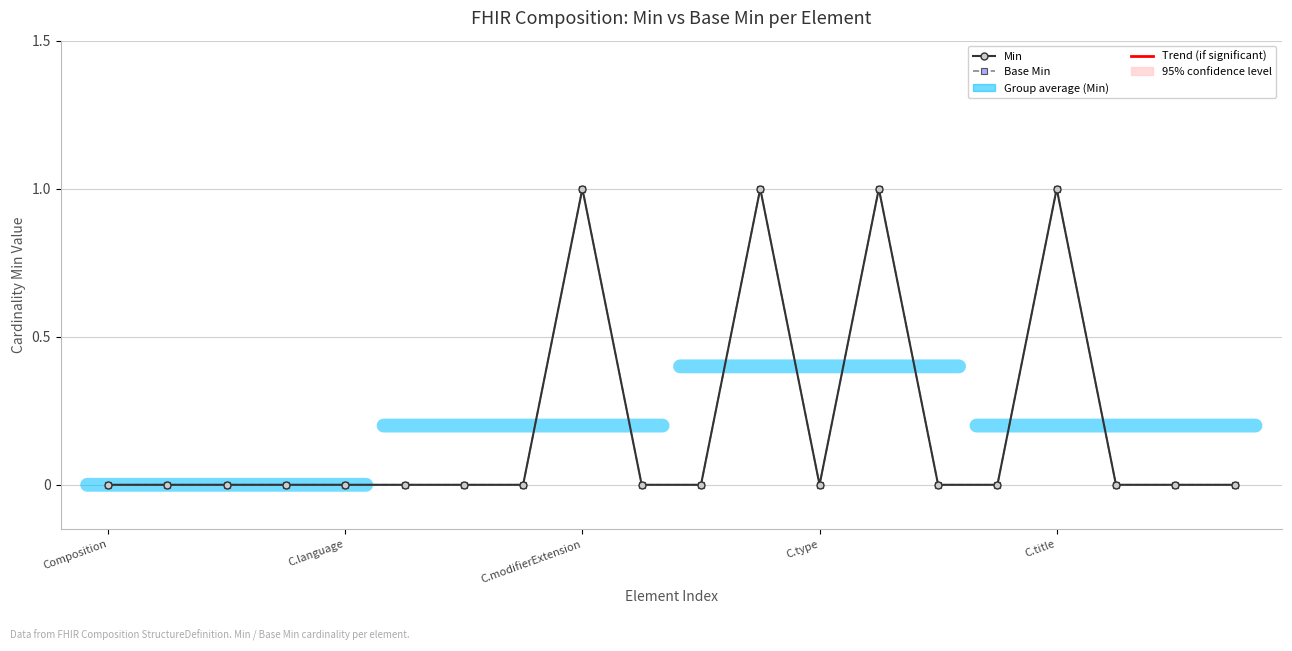

Where is the first local maximum for Min?

C.modifierExtension